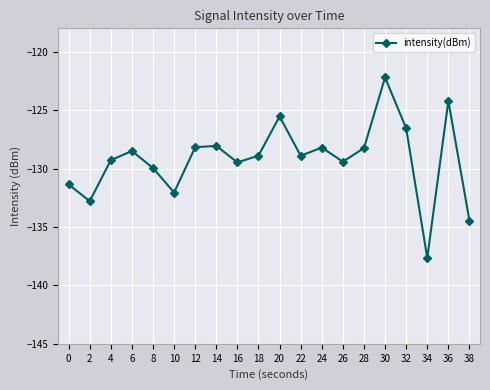

At which category does the data reach its first local peak?

6